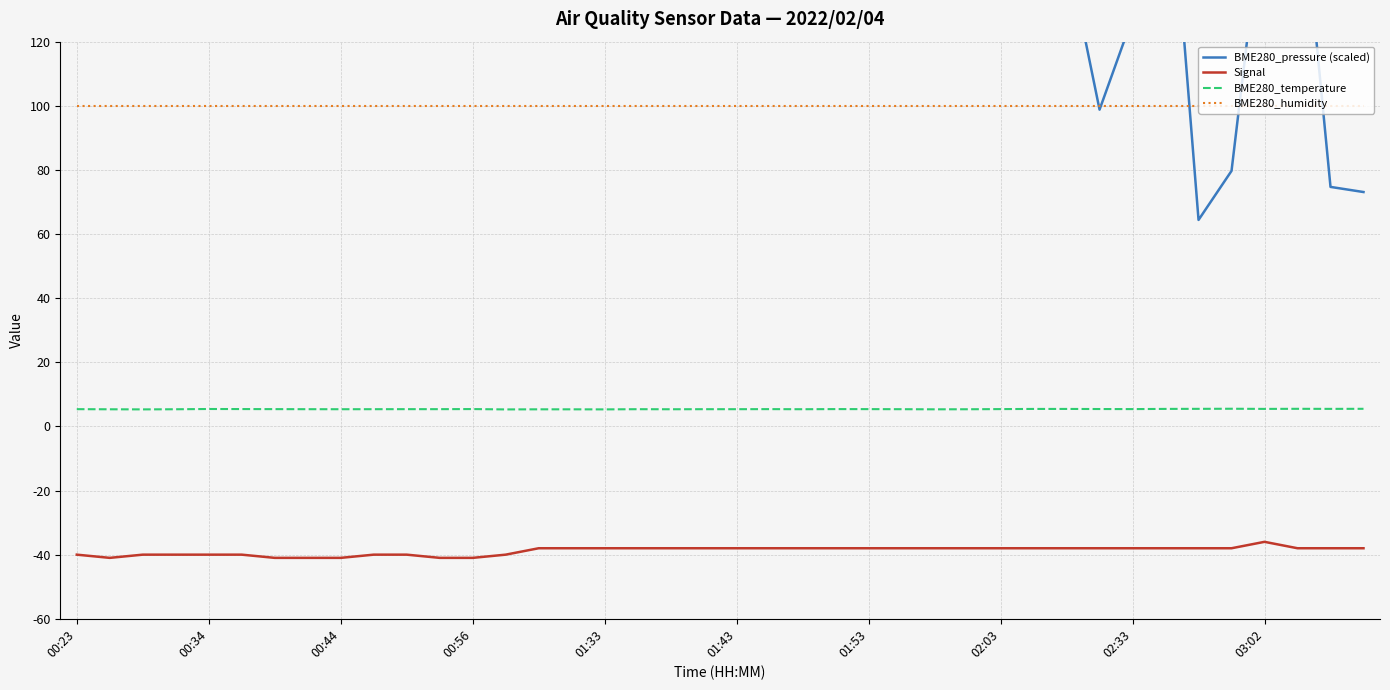

Where is BME280_temperature nearest to the value 5?

13